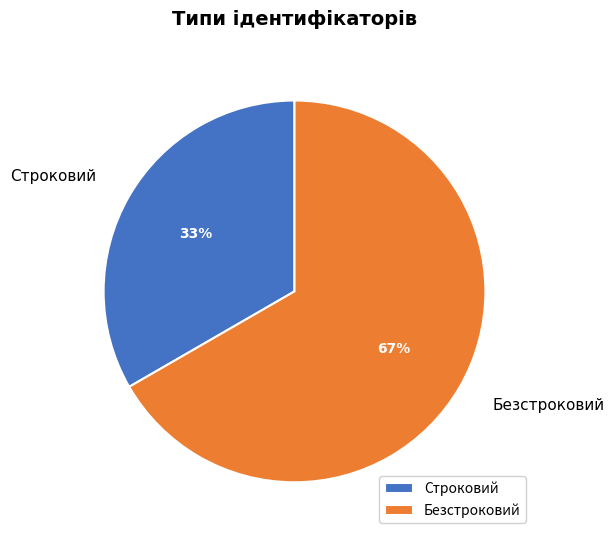

Rank the categories by value from lowest to highest.

Строковий, Безстроковий